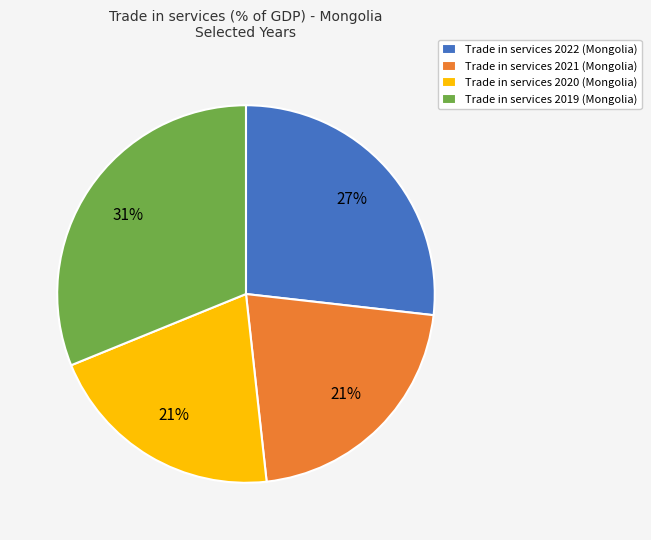

The Trade in services 2022 (Mongolia) slice represents 27% of the pie. True or false?

True